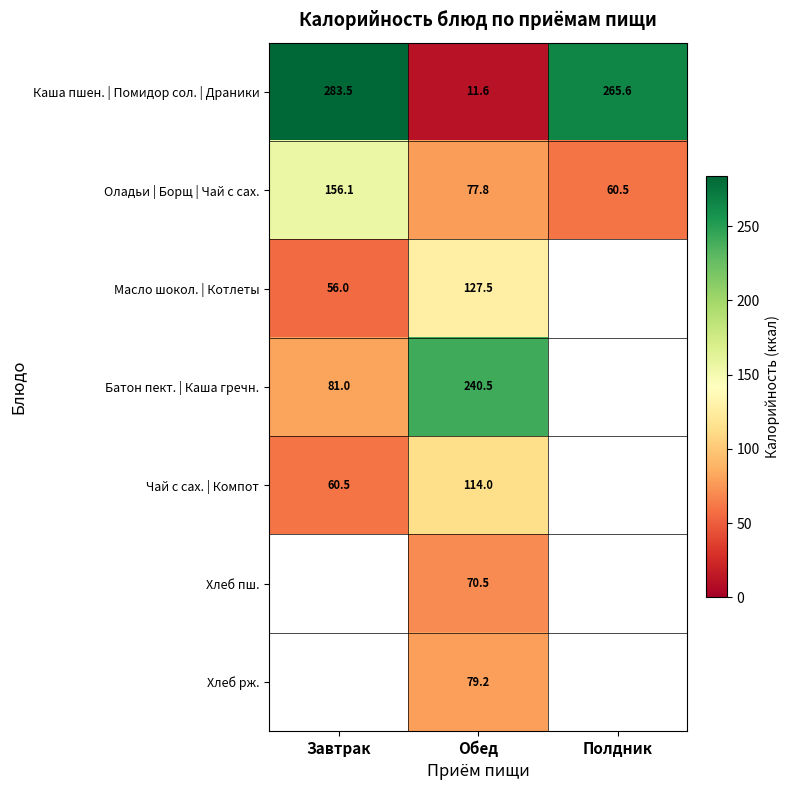

What is the average value of the Оладьи | Борщ | Чай с сах. series?

98.1